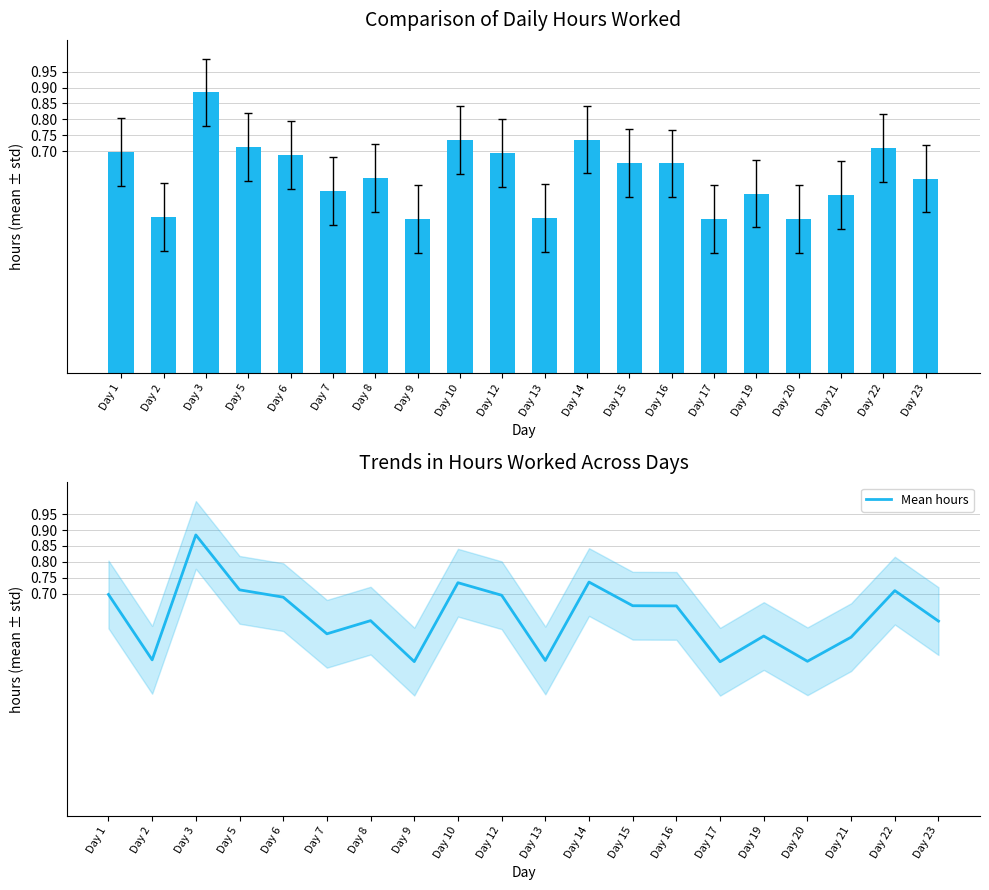

What is the difference between the Hours Worked values at Day 17 and Day 6?

0.2